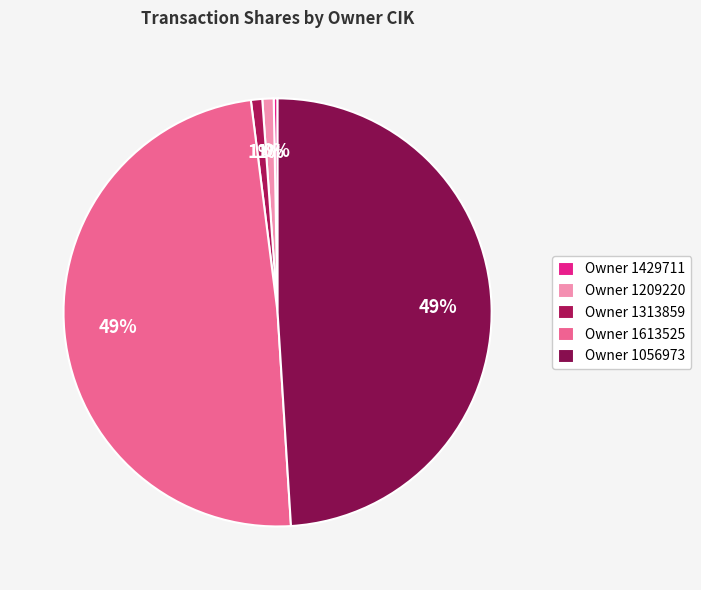

Does any single category account for the majority?

No